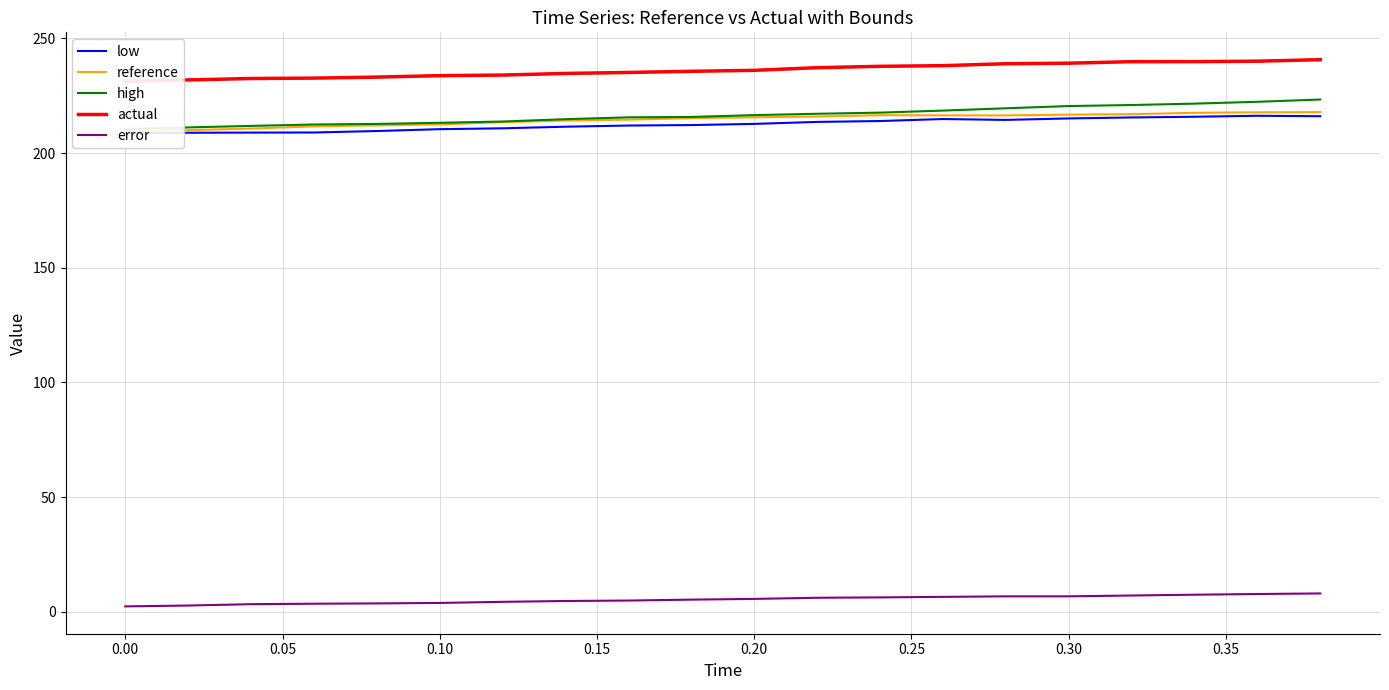

Rank the series by their maximum value, from highest to lowest.

actual, high, reference, low, error